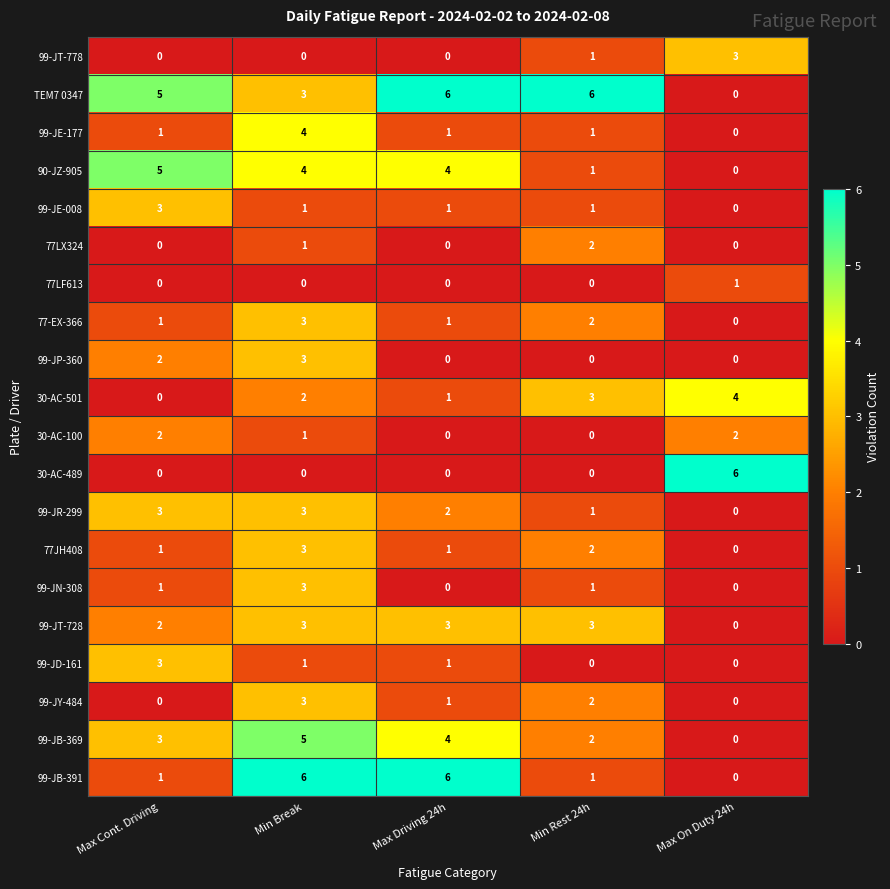

What is the sum of the 99-JE-177 values at Max Cont. Driving and Min Break?

5